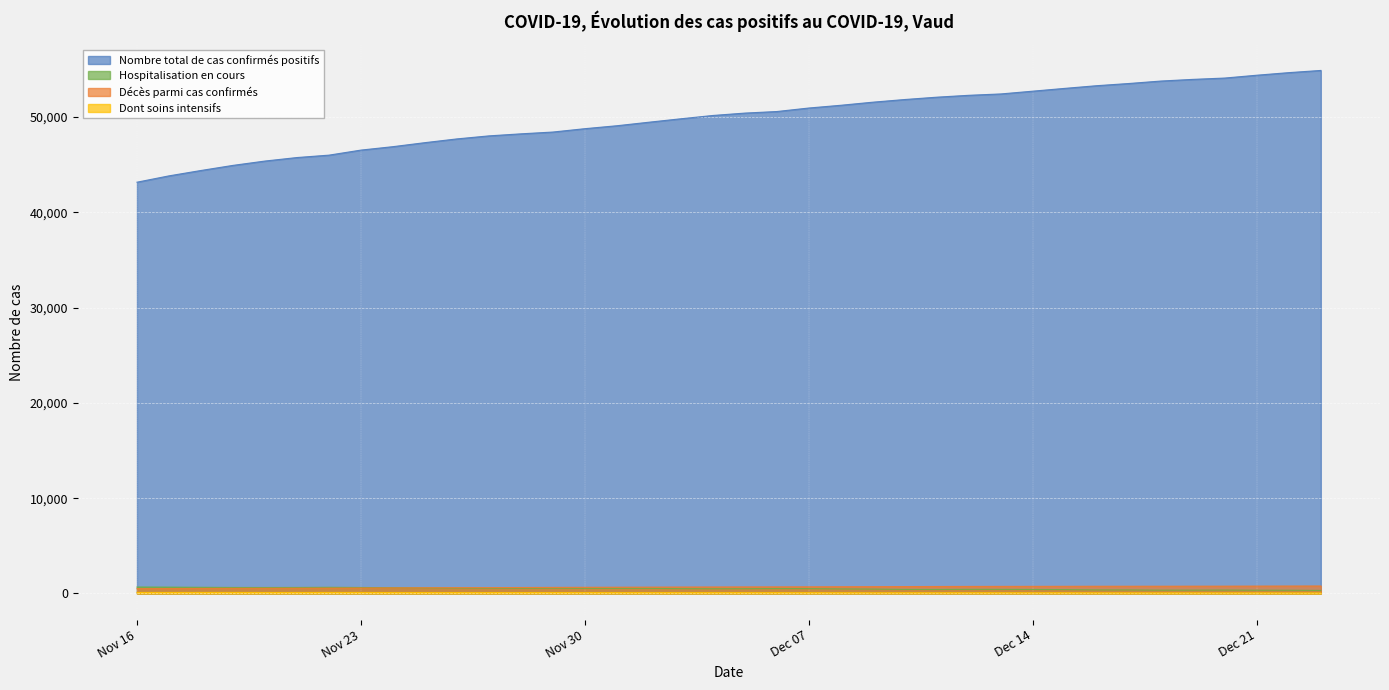

Does the chart display data point markers on the line(s)?

No